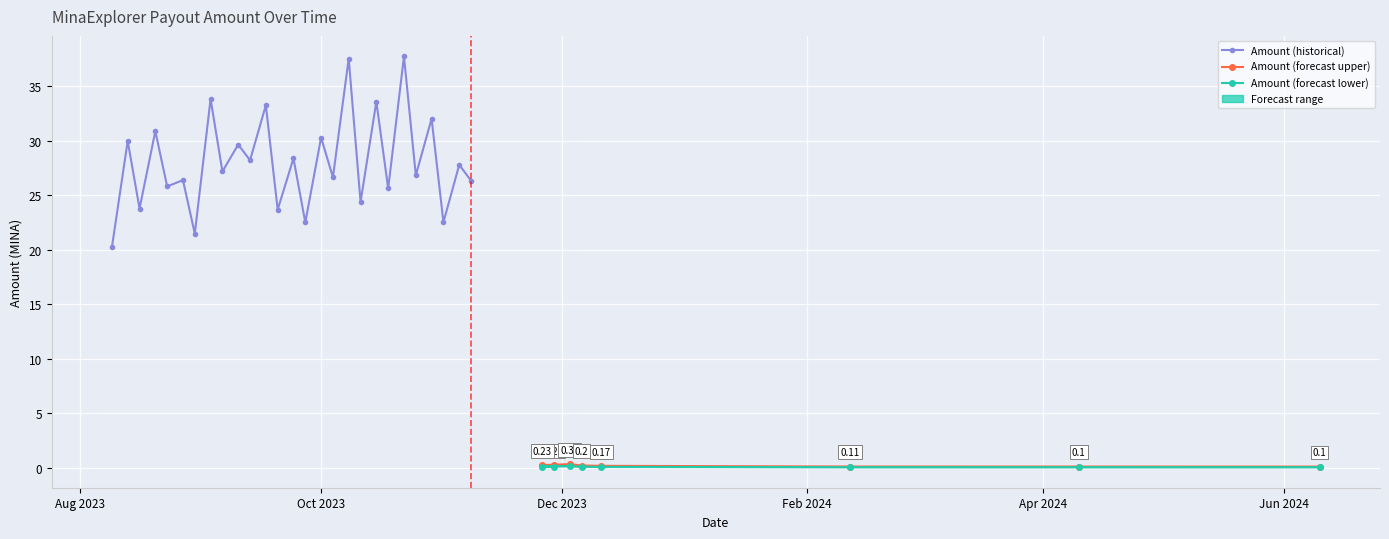

What position from the right is 2023-09-10?

26